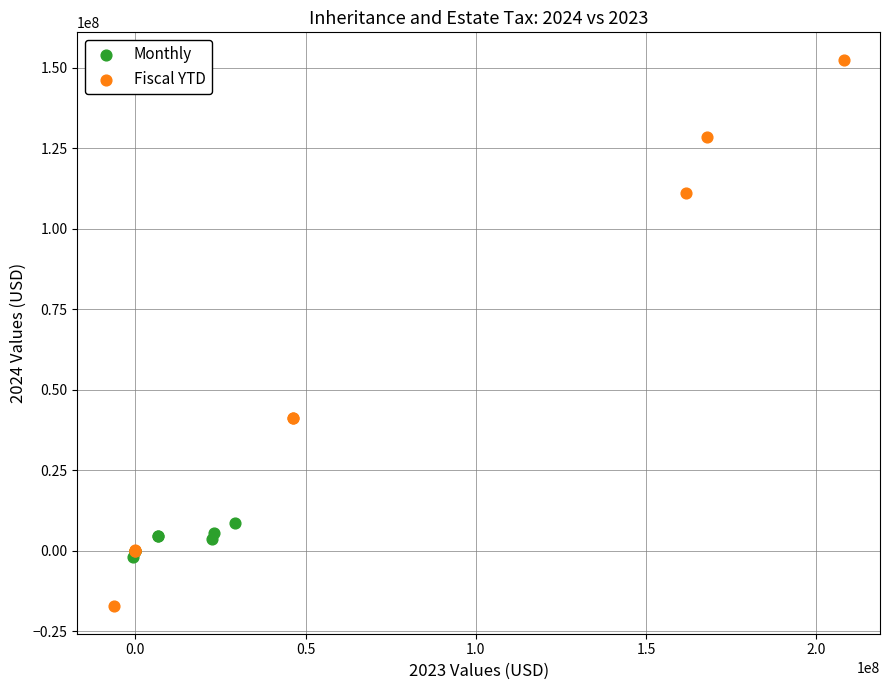

Which series contains the highest Y value?

Fiscal YTD